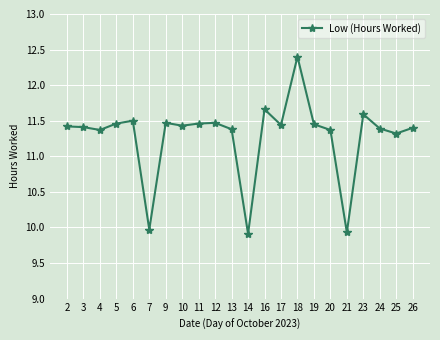

Read the value at 21.

9.9